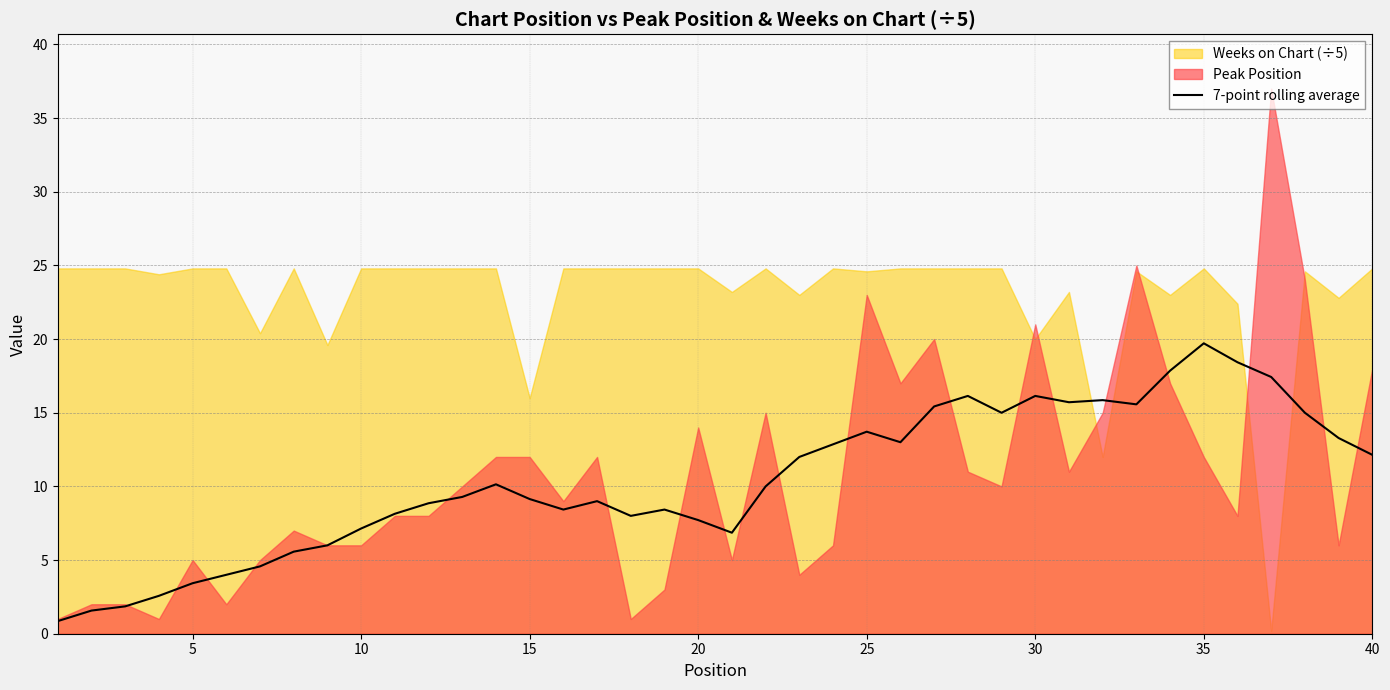

What is the sum of all values?

416.9